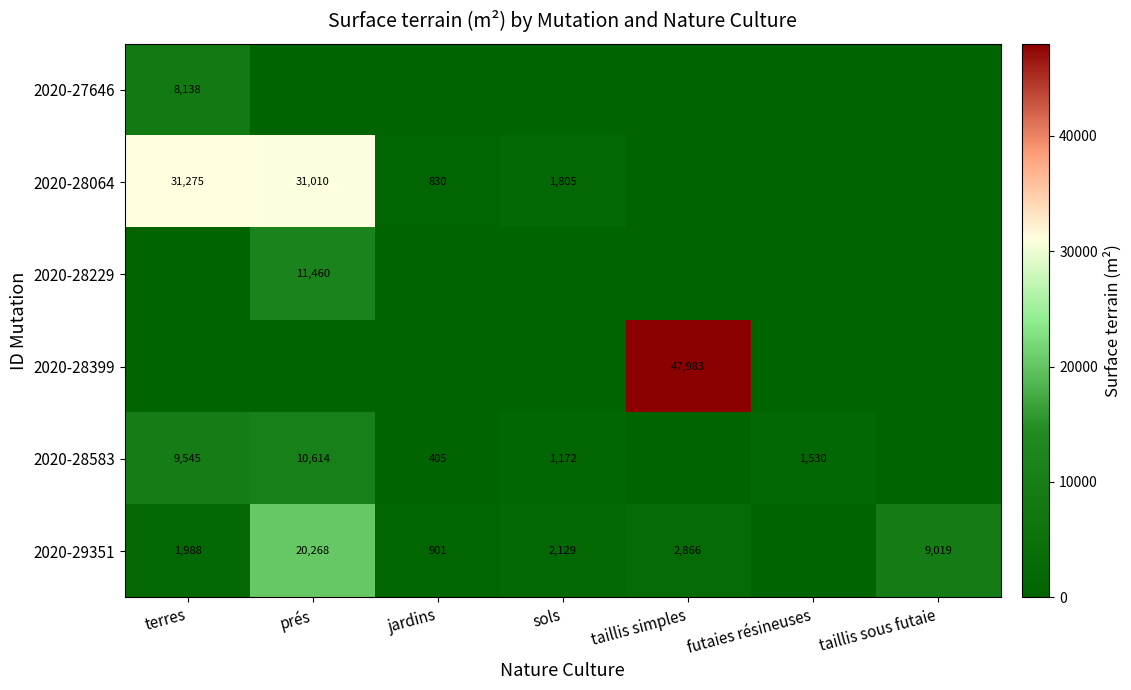

Is it true that 2020-28583 equals 405 at jardins?

True